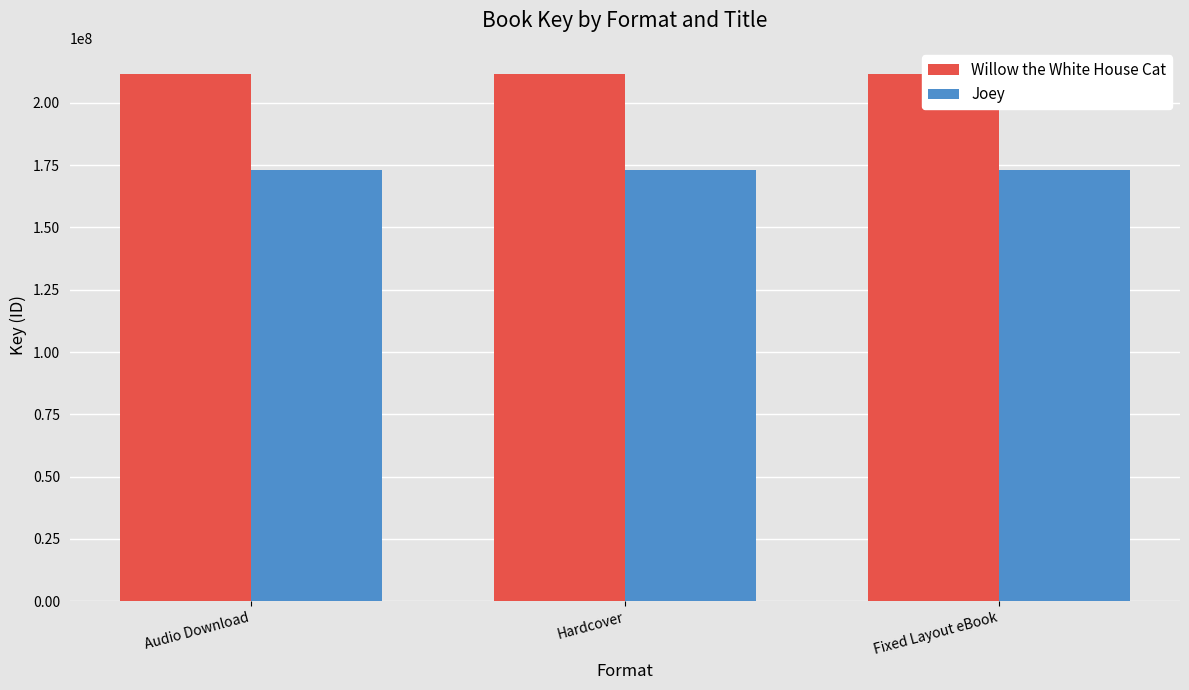

Where is Joey nearest to the value 172942565?

Audio Download